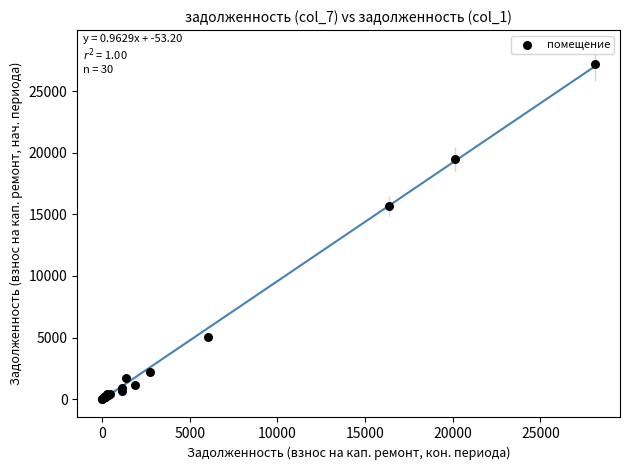

What Y value in the scatter plot is closest to 13586?

15671.3